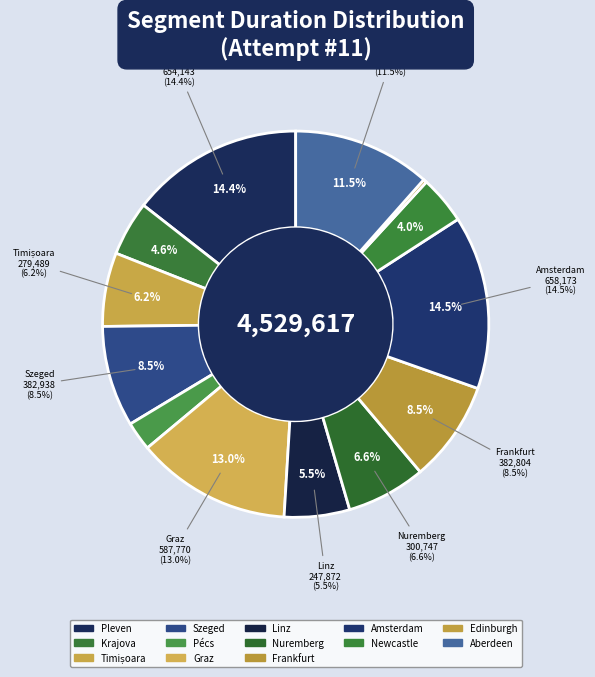

Do Aberdeen and Frankfurt together represent more than half of the pie?

No